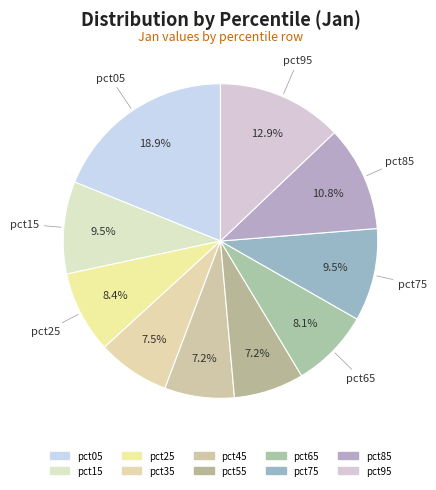

To the nearest percent, what is the difference between the largest and smallest slice percentages?

12%